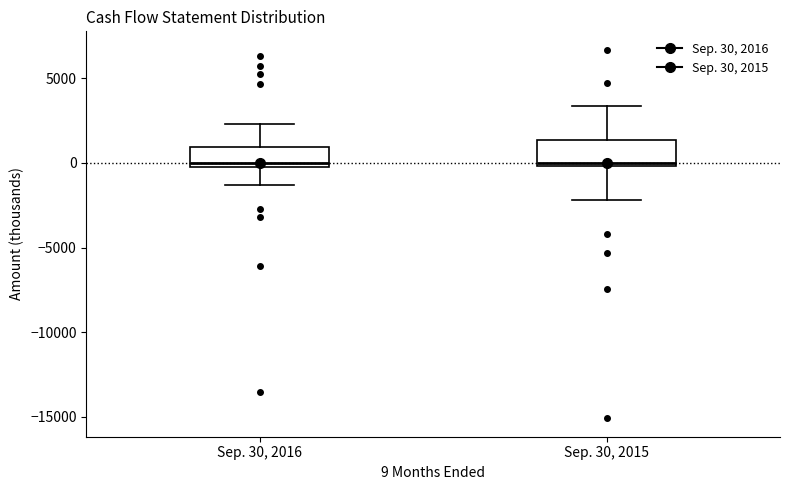

Reading left to right, read every box against the y-axis: the position of its median line, the range the box covers, and the ends of its whiskers. The values are not printed on the chart, so give them approximately, as read against the axis.

Sep. 30, 2016: median 0, box -500 to 1000, whiskers -1500 to 2500
Sep. 30, 2015: median 0 (just above the box's lower edge), box 0 to 1500, whiskers -2000 to 3500